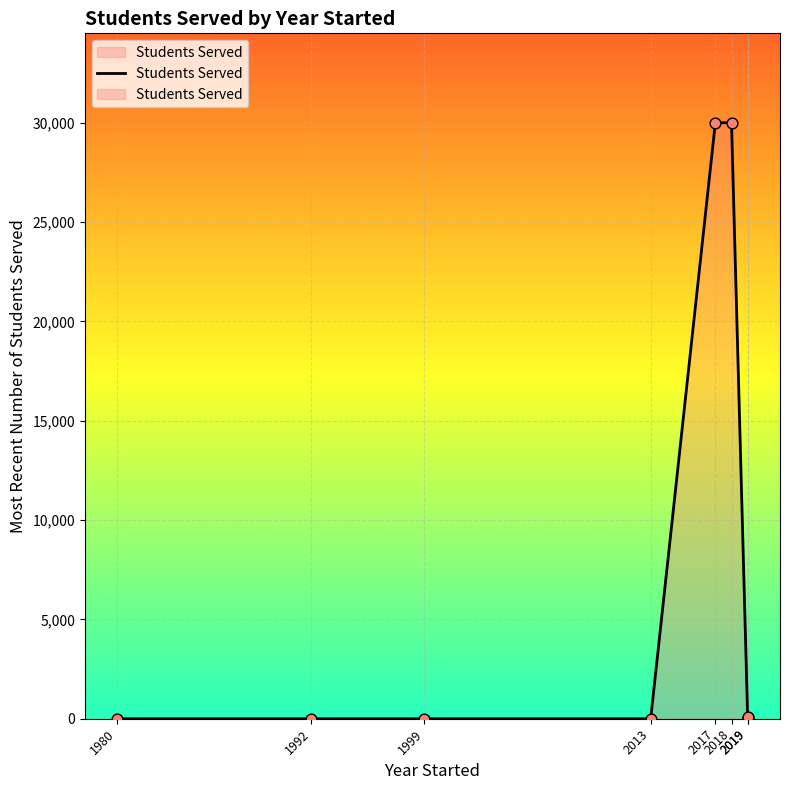

Between 1992 and 2013, which is larger?

1992